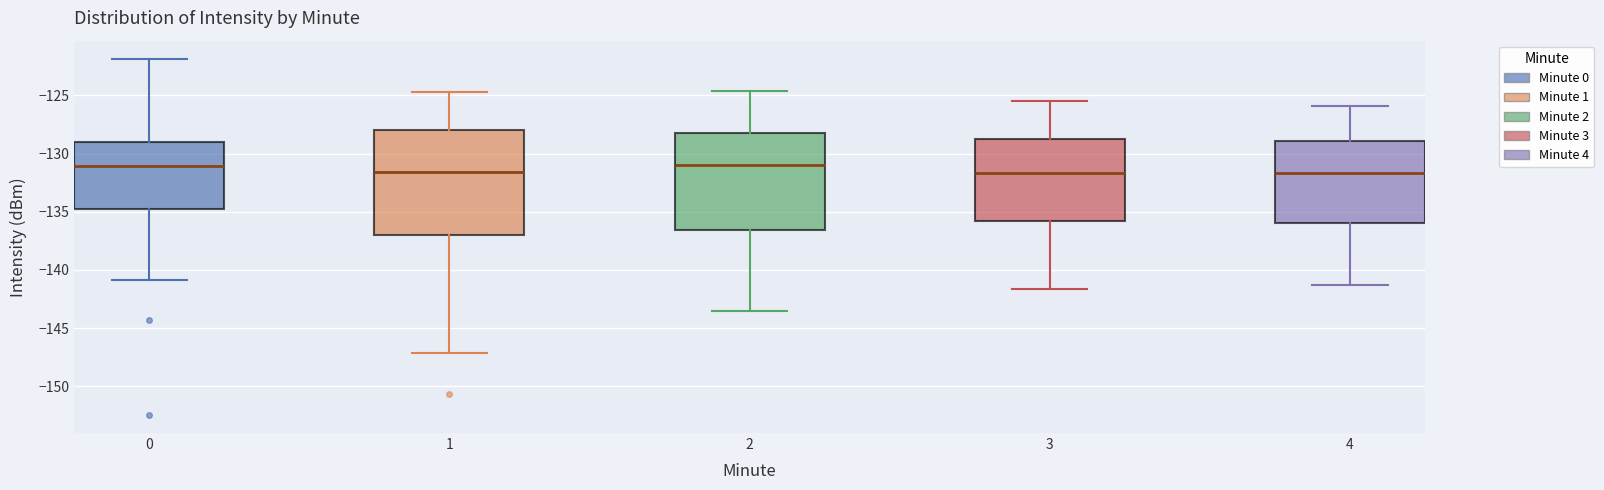

Where does the median line of the box at x = 1 sit on the y-axis? The values are not printed on the chart, so give them approximately, as read against the axis.

-131.5